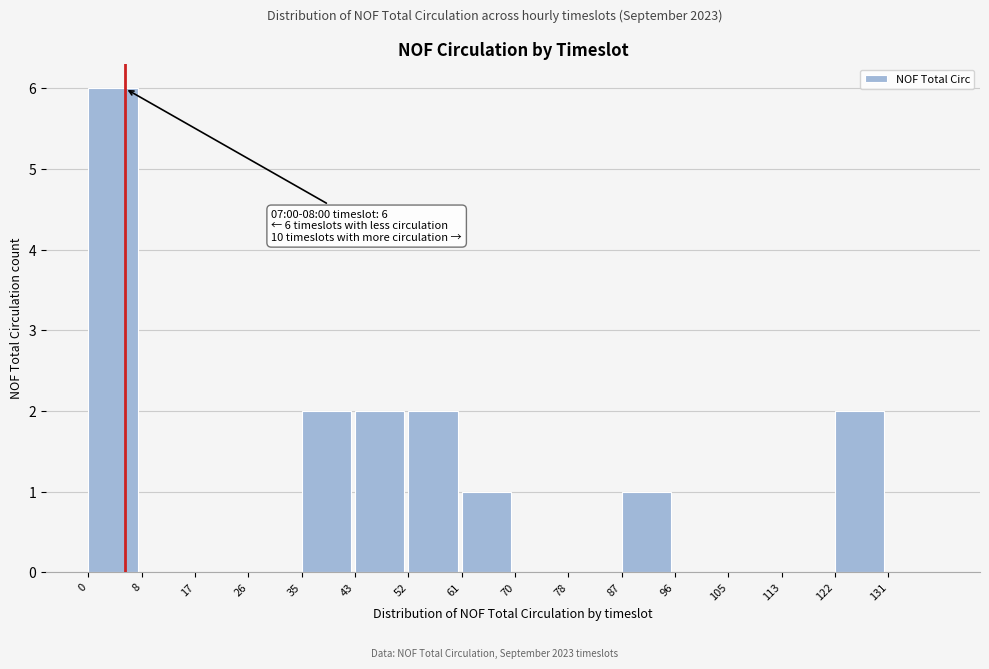

Over which range of the x-axis is the bar tallest?

0 to 9